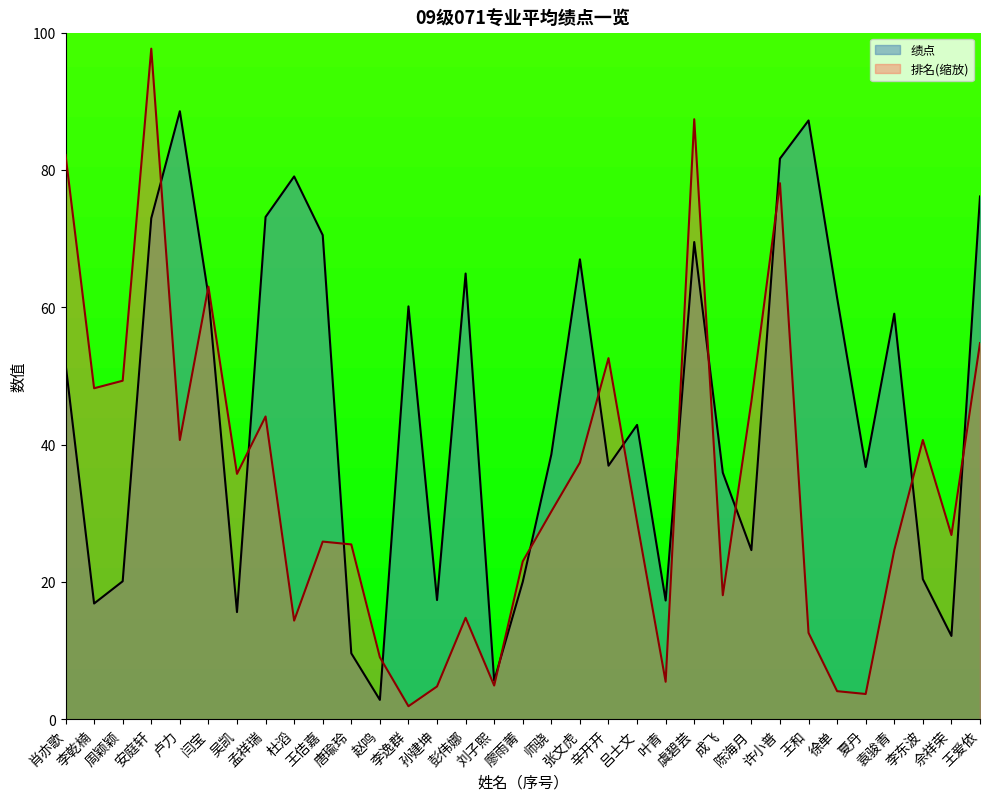

How many interior local valleys does the 绩点 series have?

10